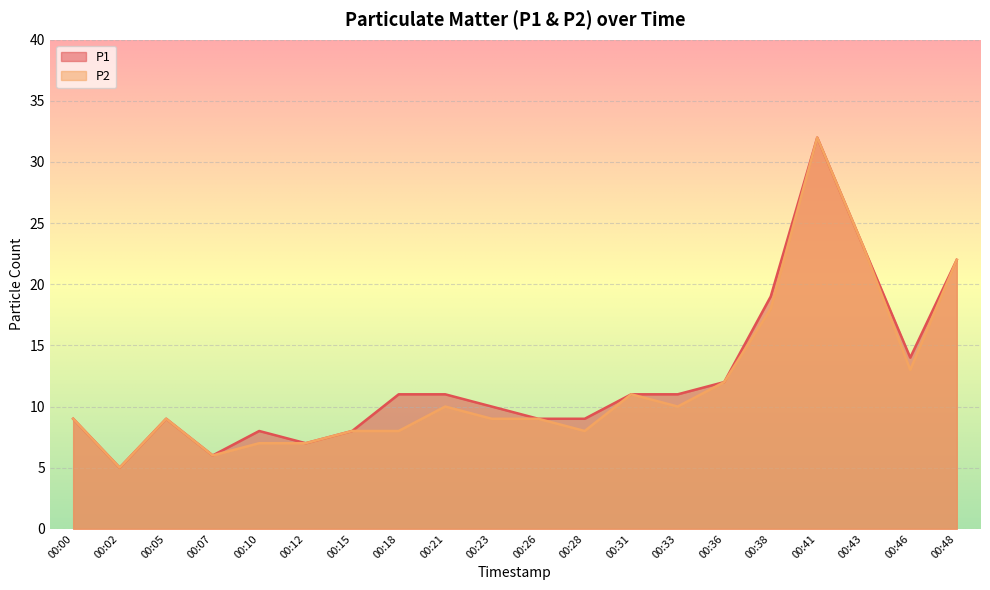

Where is P2 nearest to the value 18?

00:38